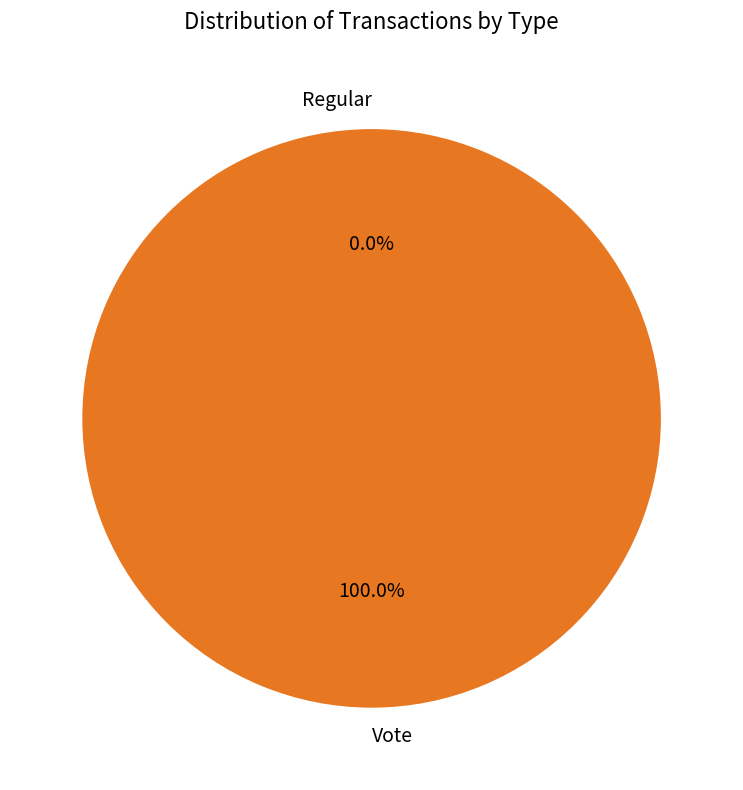

What is the smallest slice in the pie chart?

Regular